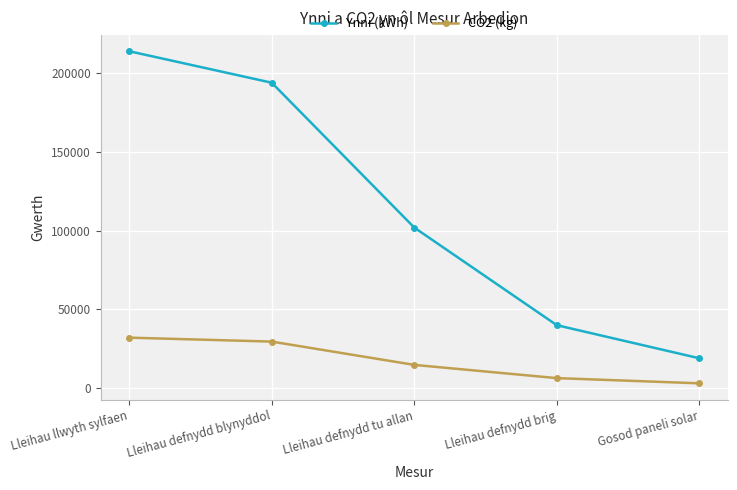

Where does the Ynni (kWh) series first go above 102000?

Lleihau llwyth sylfaen